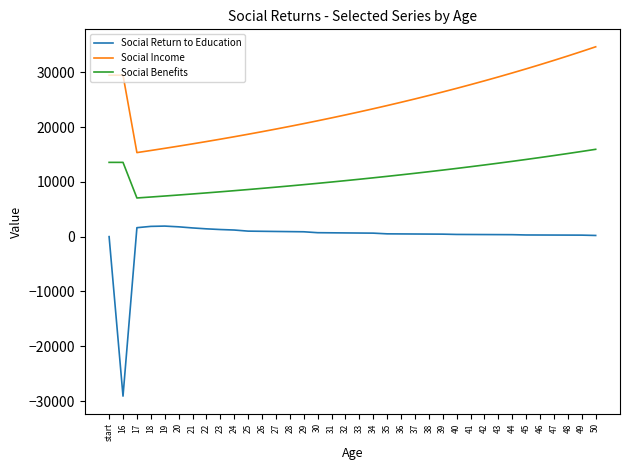

True or false: Social Income has a value of 34674.2 at 27.

False